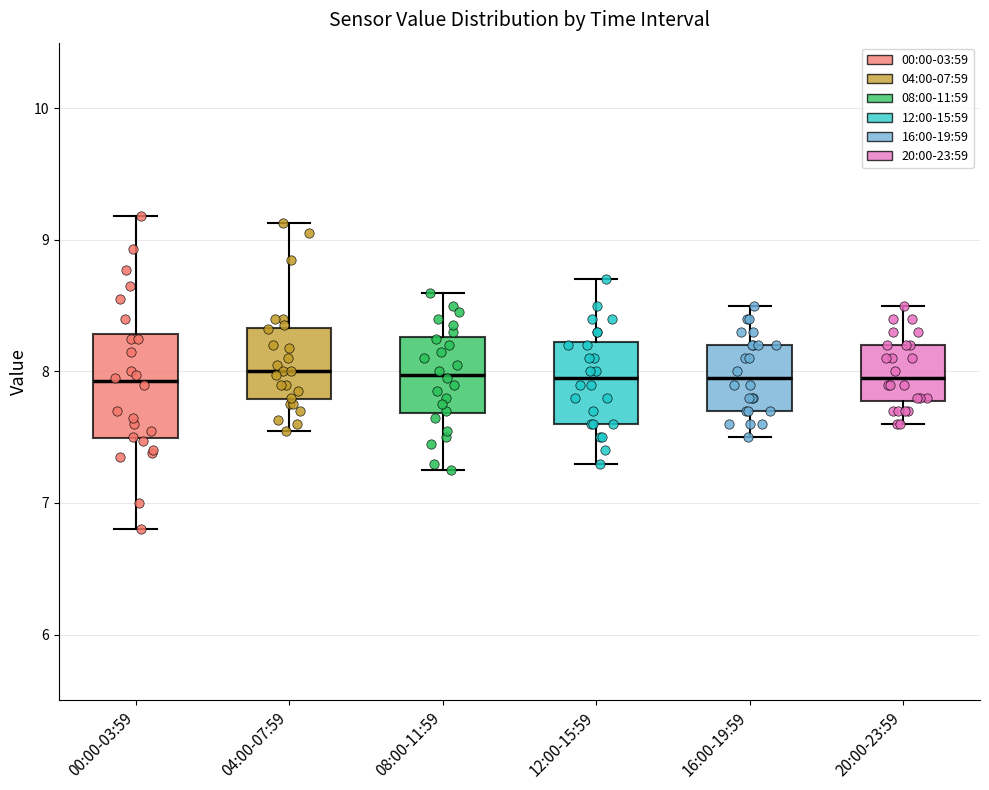

Where does the upper whisker of the box for 12:00-15:59 end on the y-axis? The values are not printed on the chart, so give them approximately, as read against the axis.

8.7